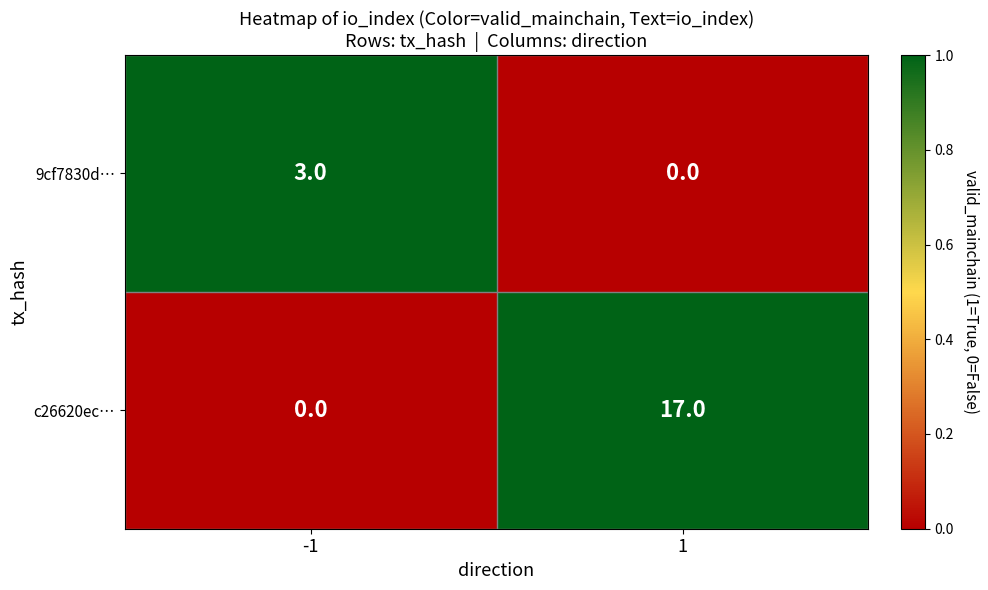

What is the difference between the highest and lowest values at 1?

17